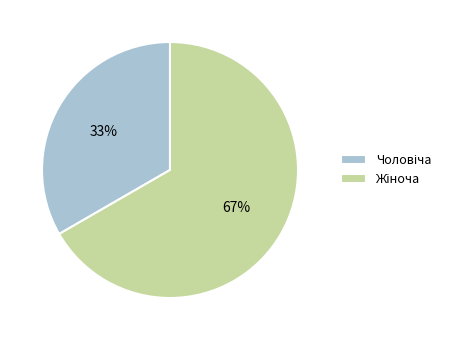

To the nearest percent, what is the average slice percentage?

50%